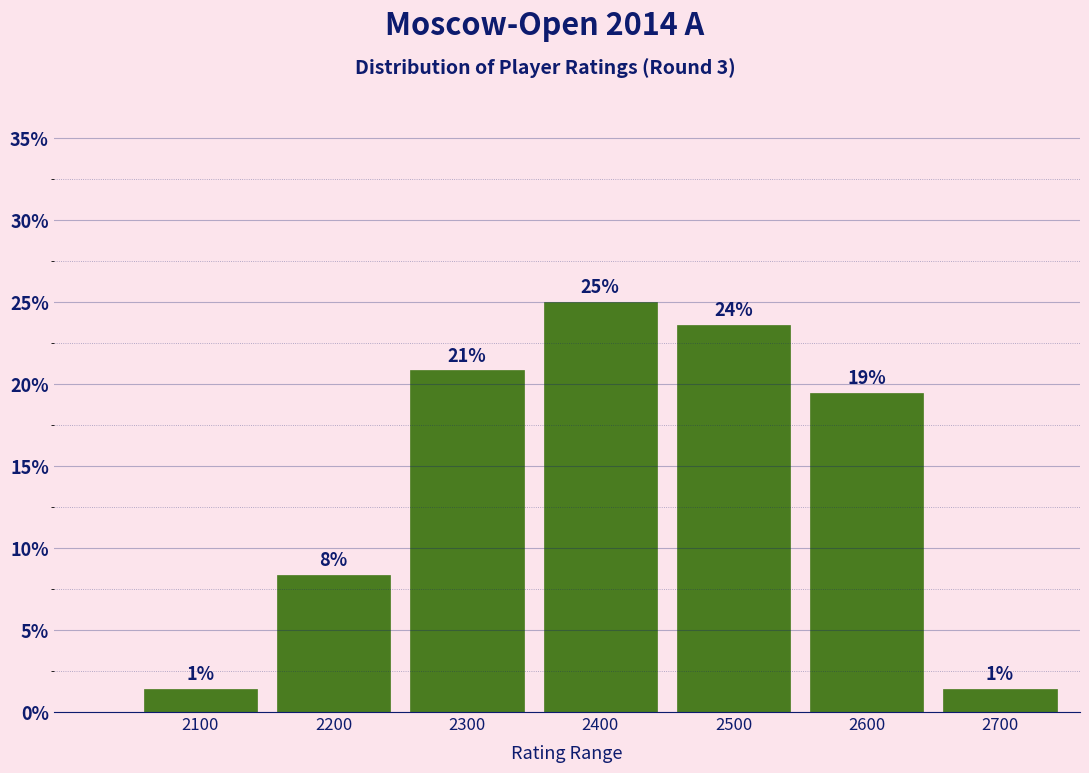

How many bars are there in total?

7